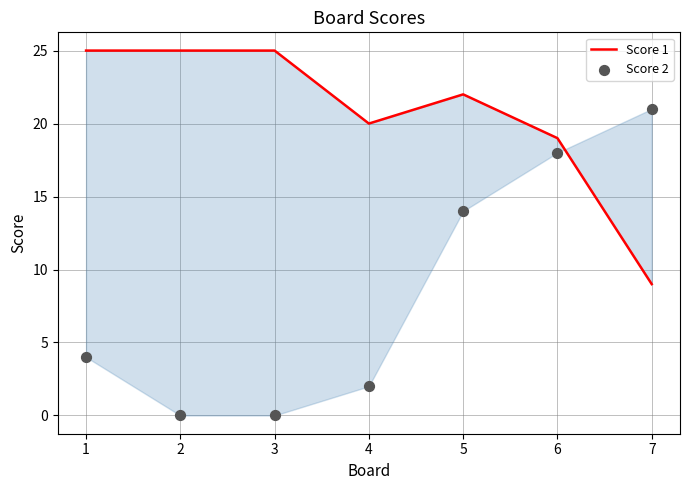

Which series reaches the minimum Y coordinate?

Score 2